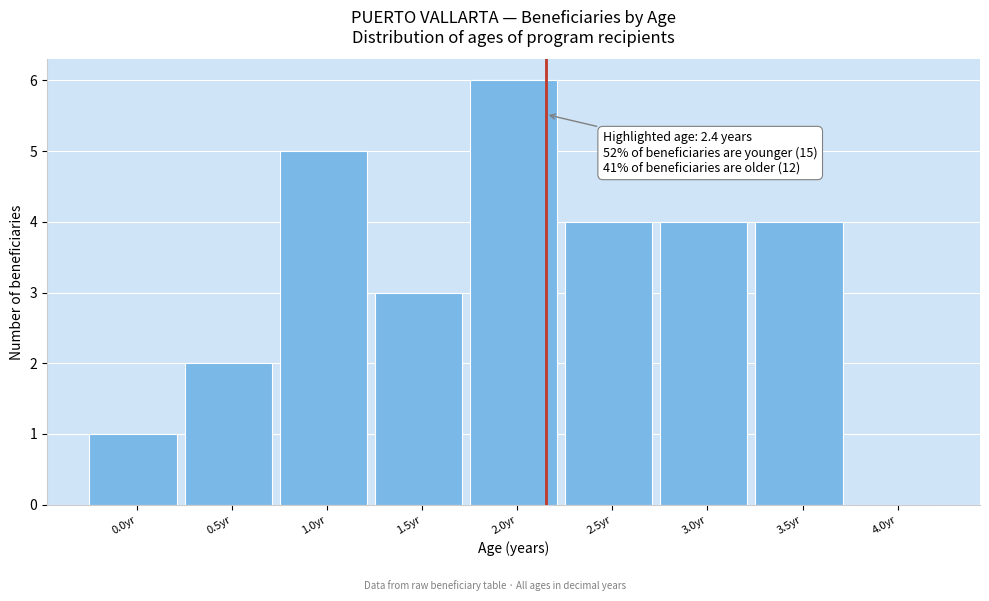

Reading left to right, transcribe all the data shown in this chart.

0.0yr=1	0.5yr=2	1.0yr=5	1.5yr=3	2.0yr=6	2.5yr=4	3.0yr=4	3.5yr=4	4.0yr=0